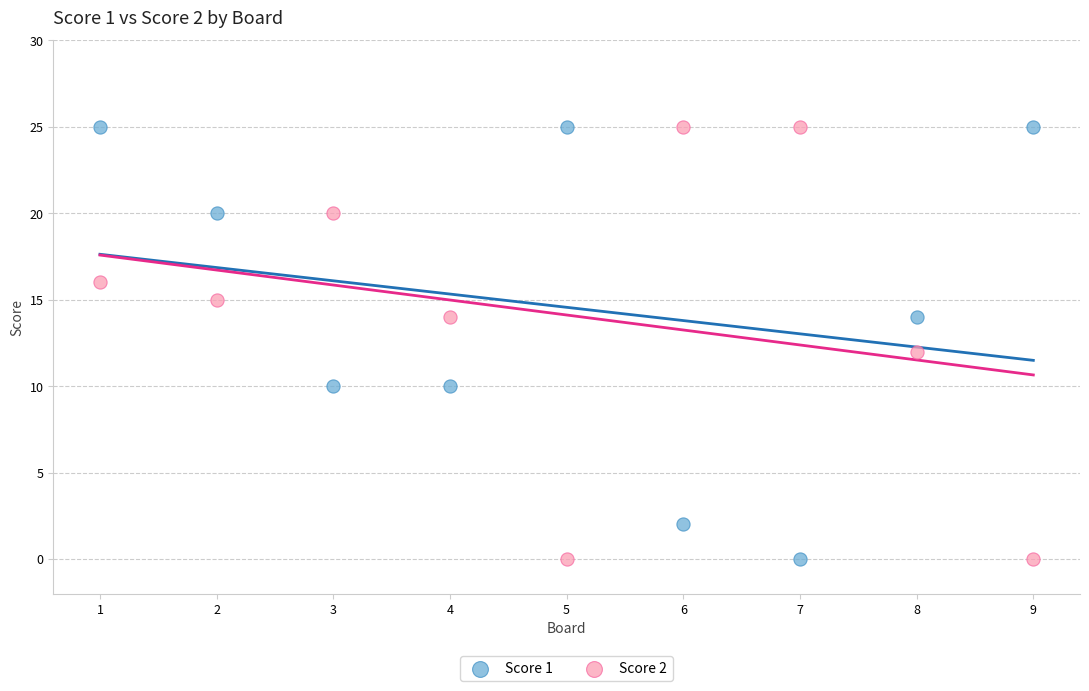

Across all data points, what is the range of Y values (max minus min)?

25